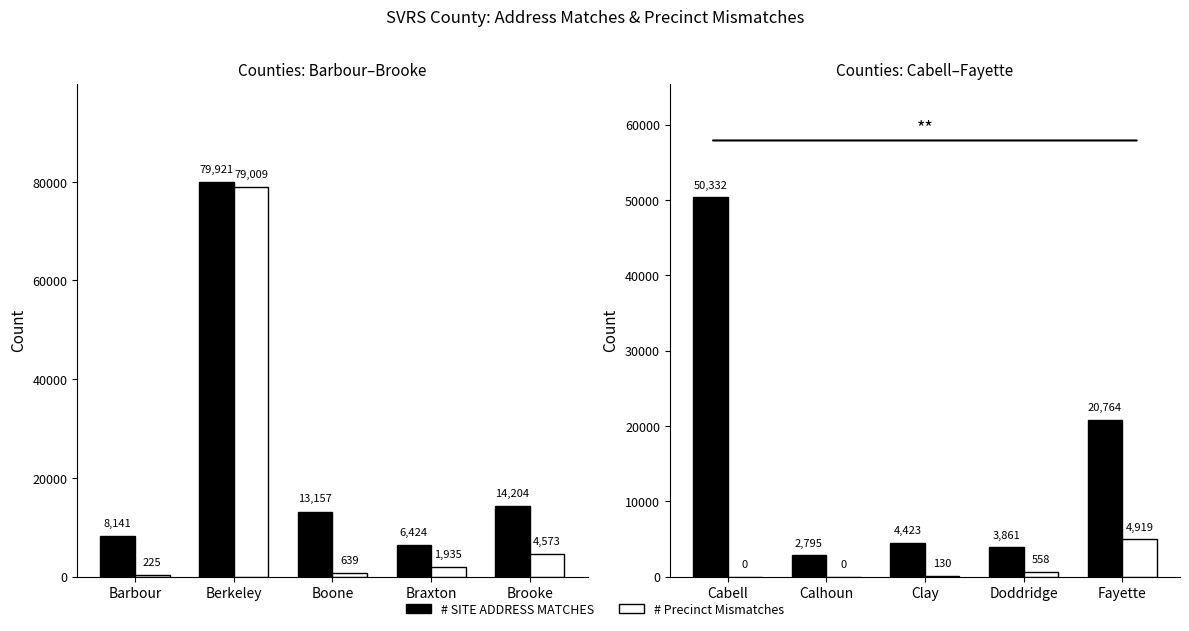

What position from the left is Fayette?

5